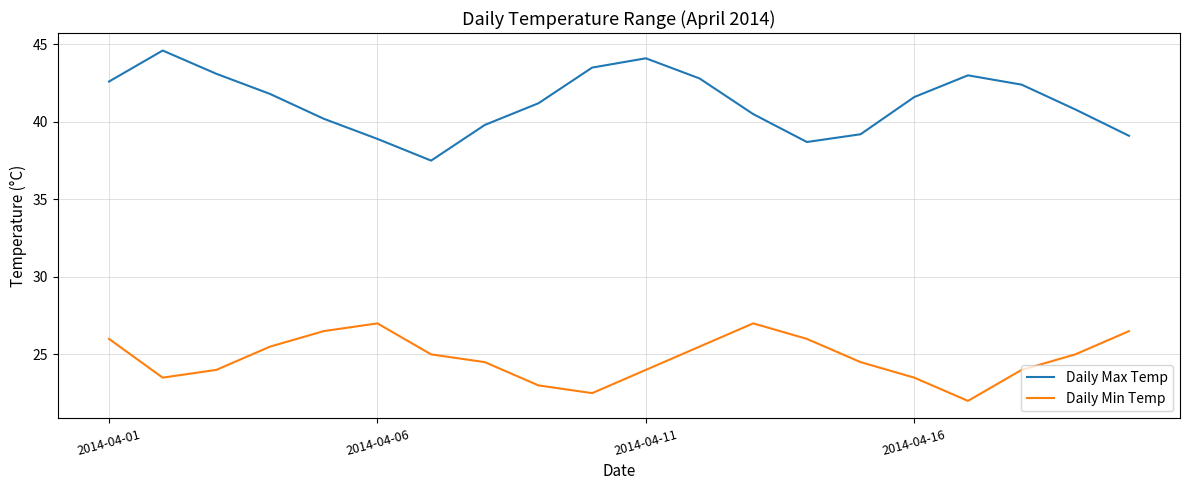

Rank the series by their maximum value, from lowest to highest.

Daily Min Temp, Daily Max Temp